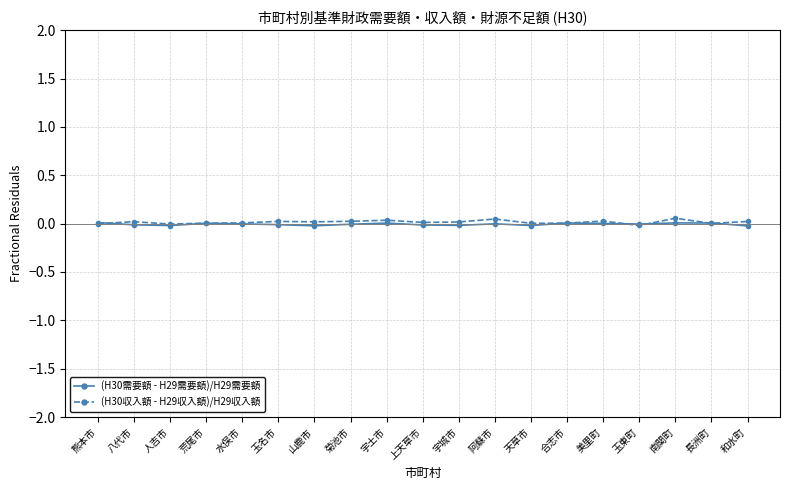

What is the sum of all (H30収入額 - H29収入額)/H29収入額 values?

0.3